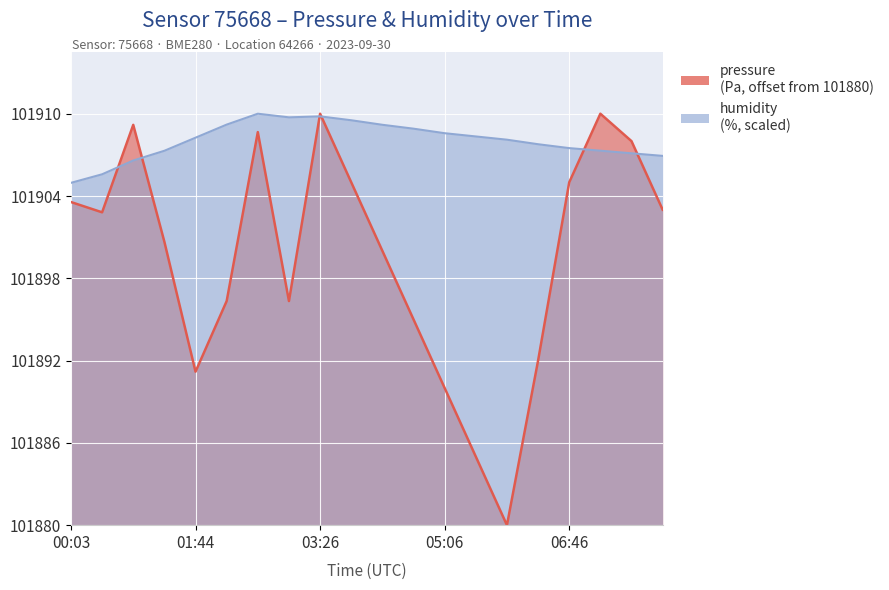

Which category has the lowest value in the humidity series?

00:03